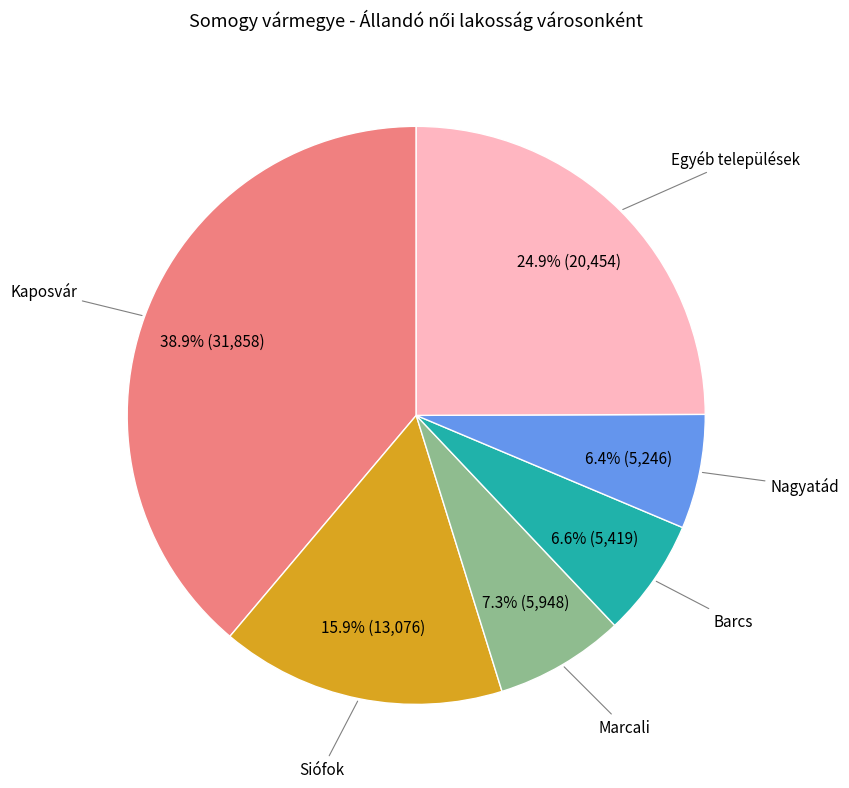

Is there any slice that represents more than half of the pie?

No